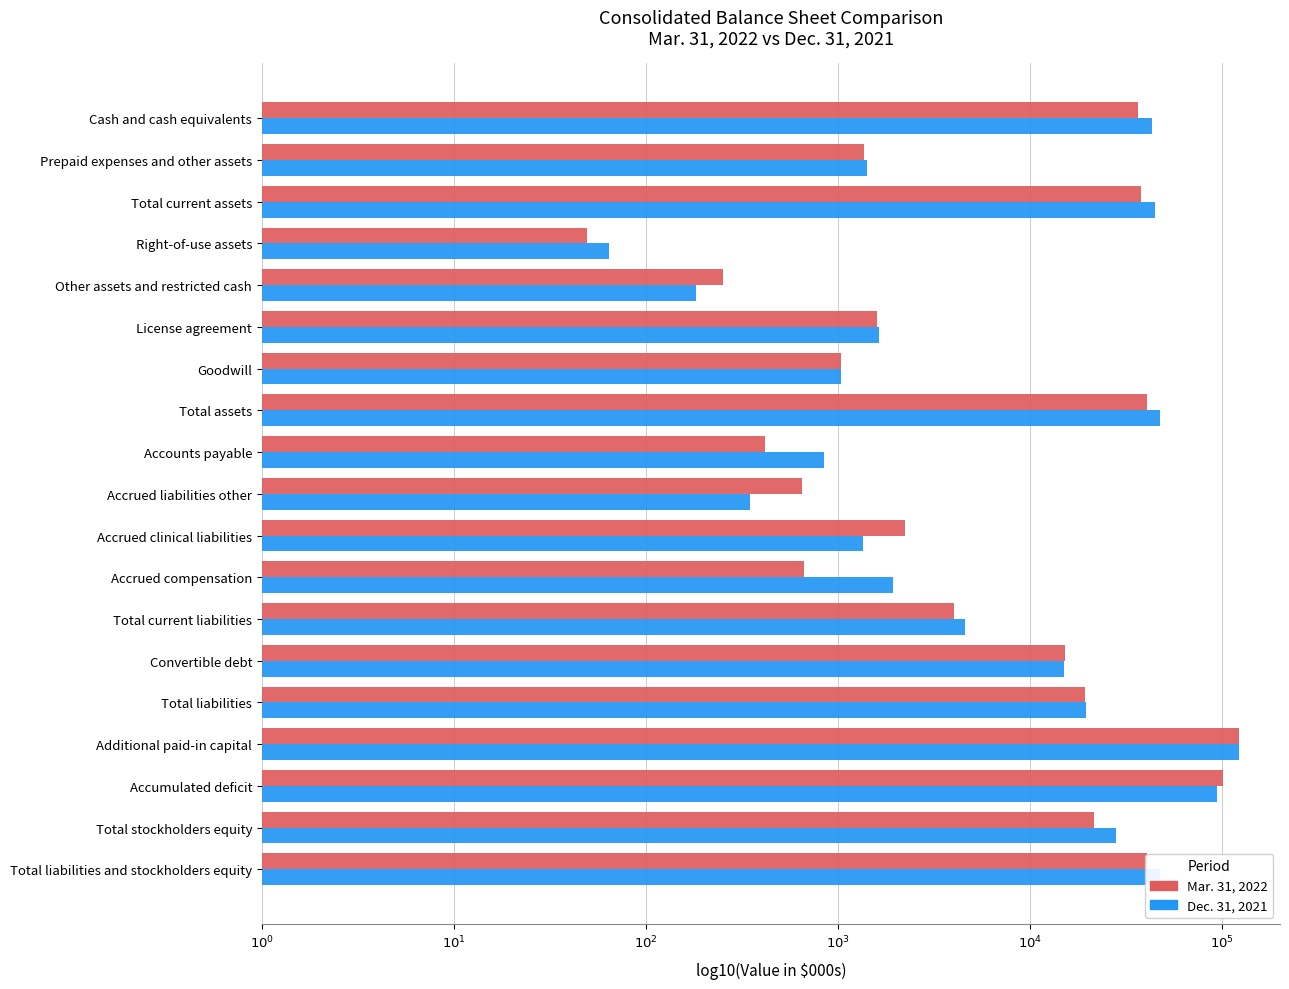

Reading left to right, transcribe all the data shown in this chart.

Mar. 31, 2022: 4.6	3.1	4.6	1.7	2.4	3.2	3.0	4.6	2.6	2.8	3.3	2.8	3.6	4.2	4.3	5.1	5.0	4.3	4.6
Dec. 31, 2021: 4.6	3.2	4.6	1.8	2.3	3.2	3.0	4.7	2.9	2.5	3.1	3.3	3.7	4.2	4.3	5.1	5.0	4.4	4.7